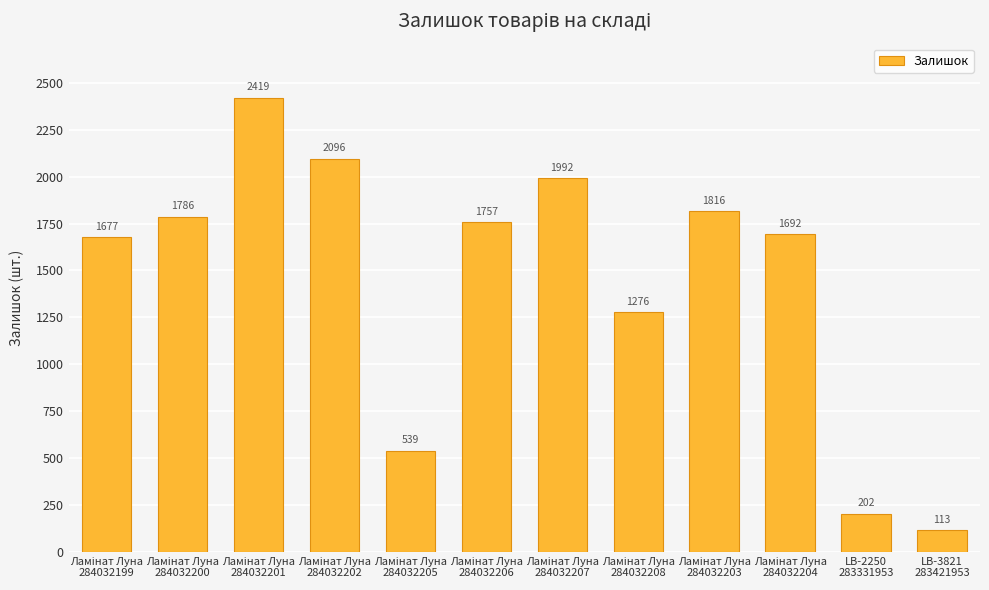

What is the smallest value displayed?

113